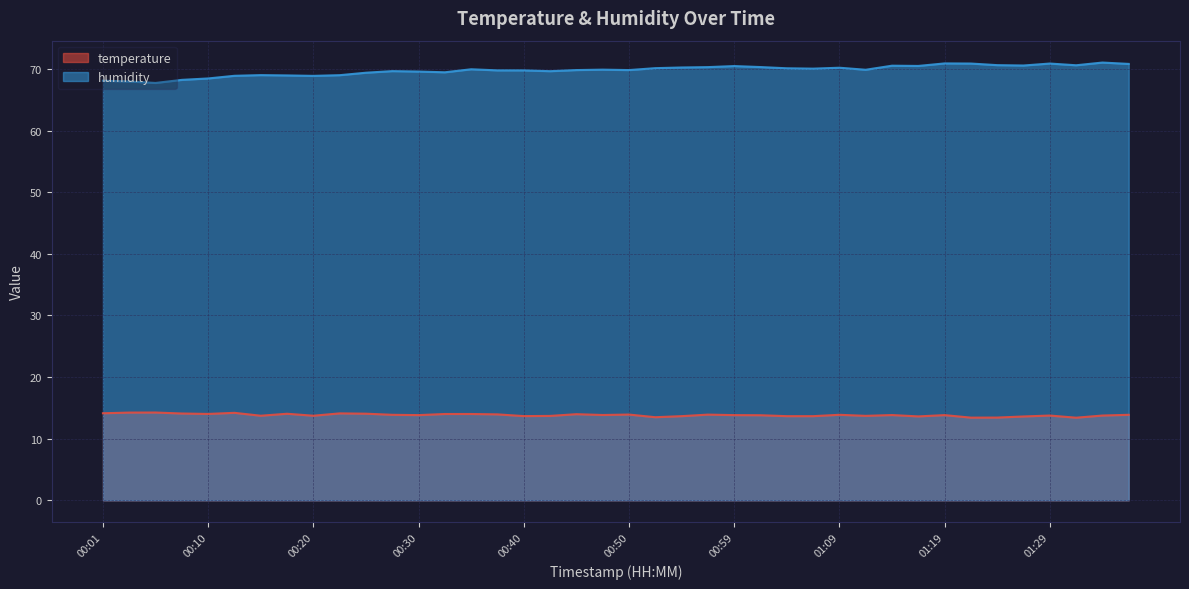

Reading left to right, list all the values displayed in this chart.

temperature: 14.1	14.2	14.2	14.1	14.0	14.2	13.7	14.1	13.7	14.1	14.1	13.9	13.8	14.0	14.0	13.9	13.7	13.7	14.0	13.8	13.9	13.5	13.7	13.9	13.8	13.8	13.7	13.7	13.9	13.7	13.8	13.6	13.8	13.4	13.4	13.6	13.8	13.4	13.8	13.9
humidity: 68.1	68.0	67.8	68.2	68.5	68.9	69.0	69.0	68.9	69.0	69.4	69.7	69.6	69.5	70.0	69.8	69.8	69.7	69.8	69.9	69.8	70.2	70.3	70.3	70.5	70.3	70.1	70.1	70.2	69.9	70.5	70.5	70.9	70.9	70.6	70.6	70.9	70.6	71.1	70.8